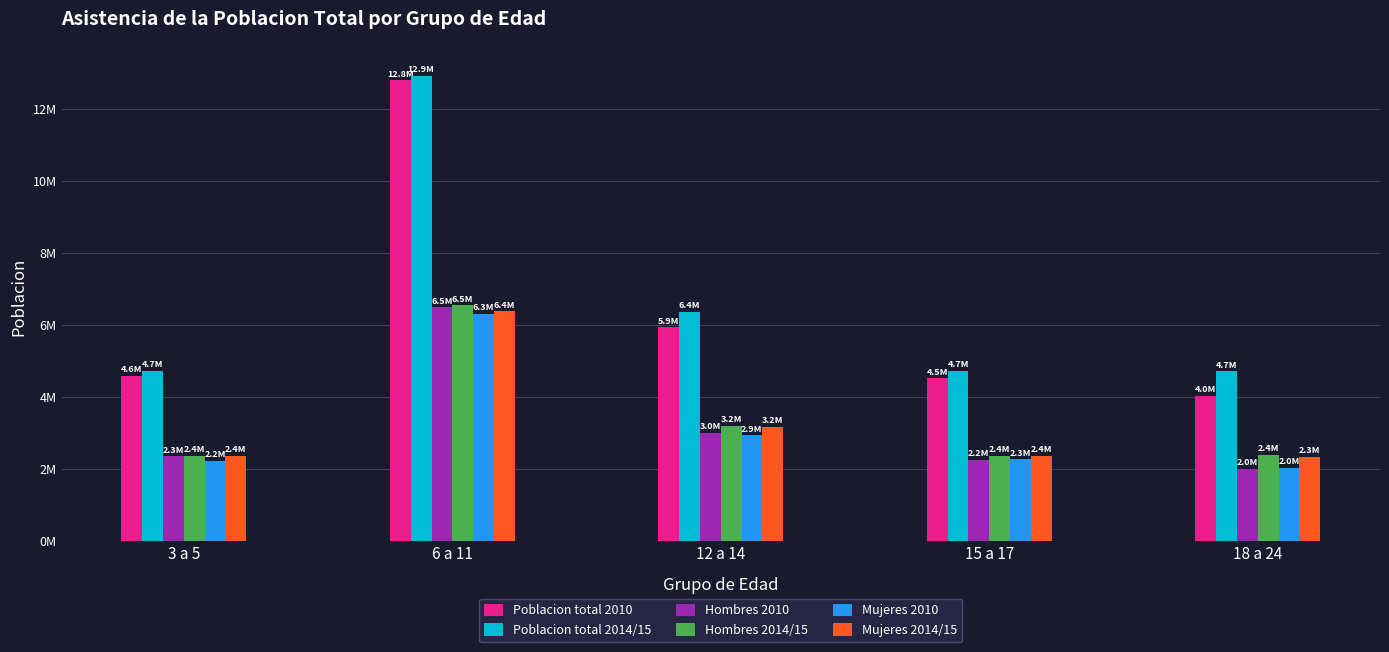

At which category is the sum across all series the highest?

6 a 11